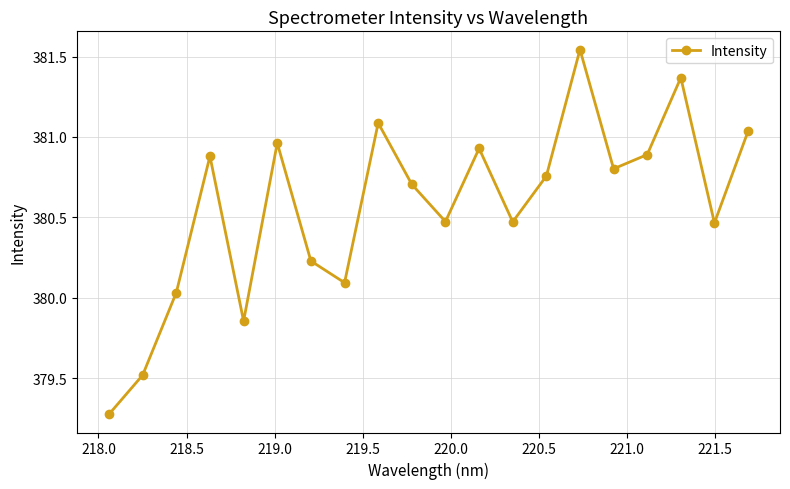

True or false: the data has more than 2 interior local peaks.

True